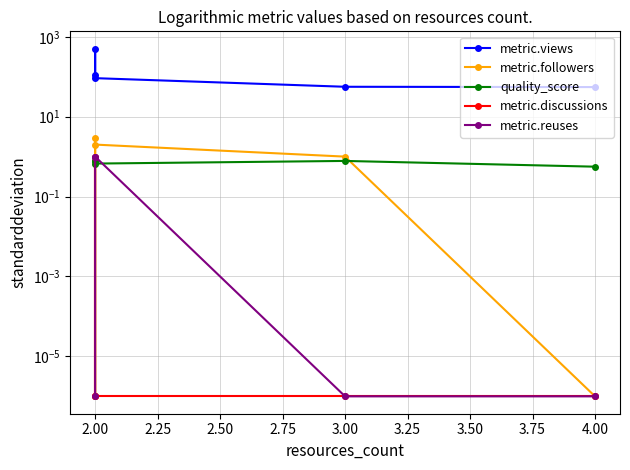

True or false: metric.reuses has more than 2 points higher than both neighbors.

False